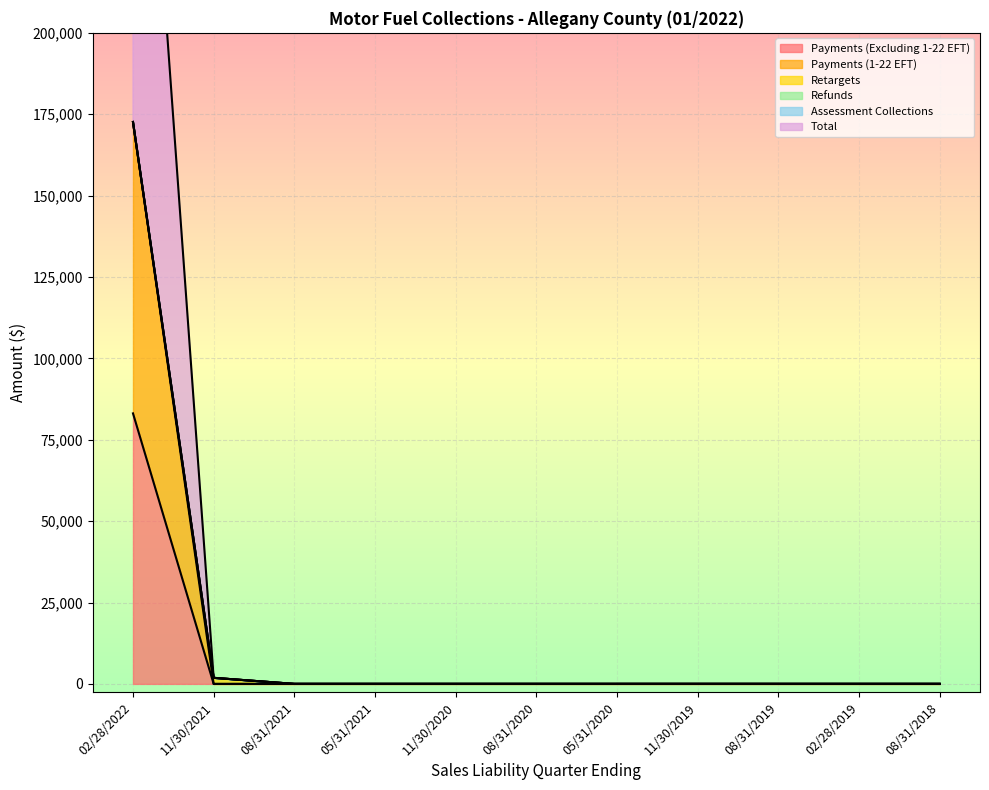

What is the difference between the maximum and minimum values in the Refunds series?

1912.9